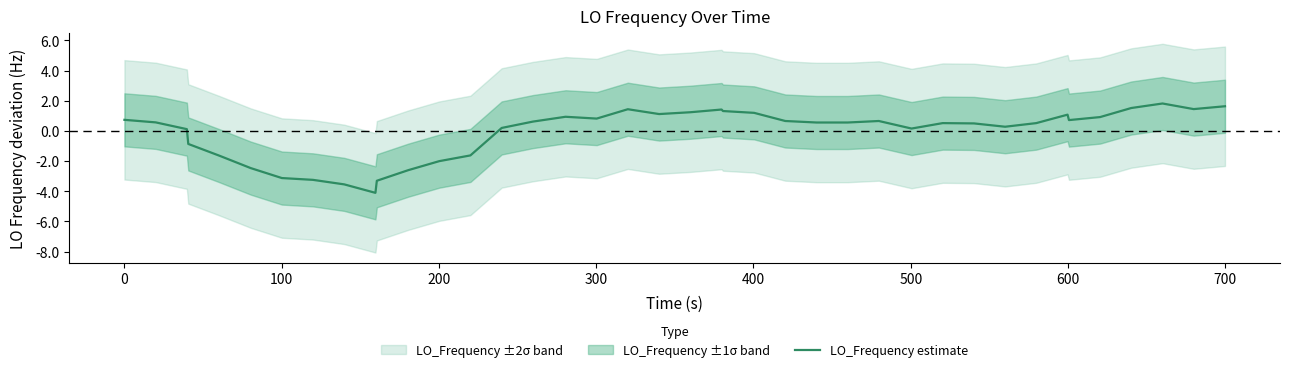

How many interior local peaks (higher than both neighbors) does the data have?

7